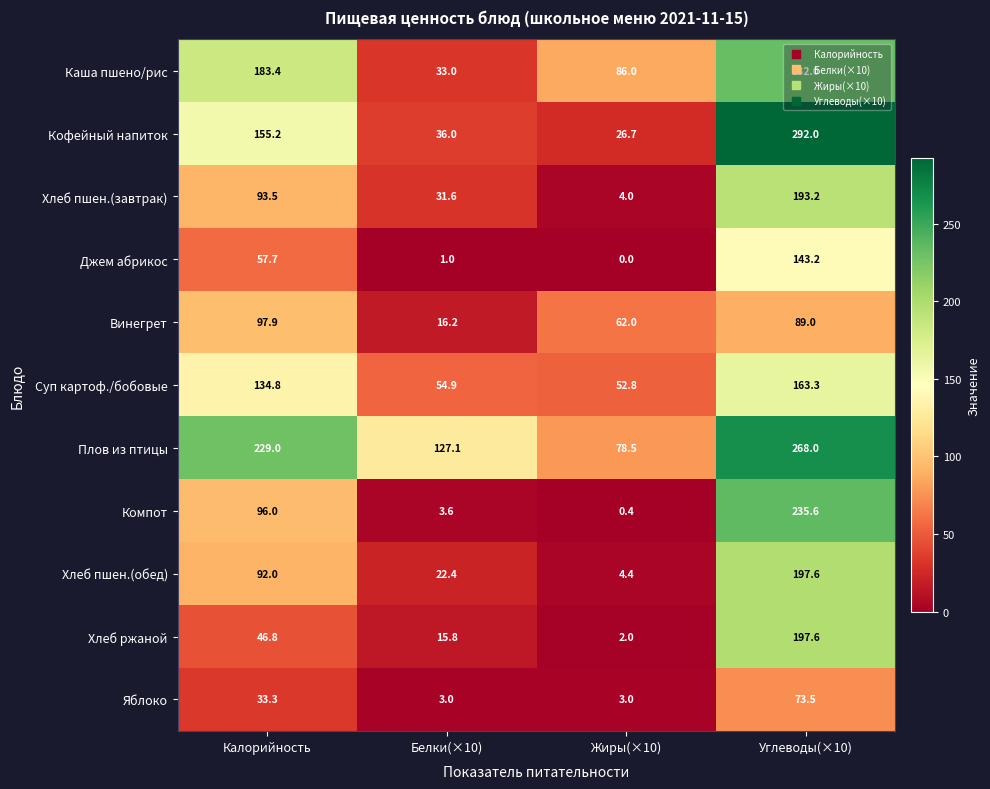

What is the total value across all series at Белки(×10)?

344.6